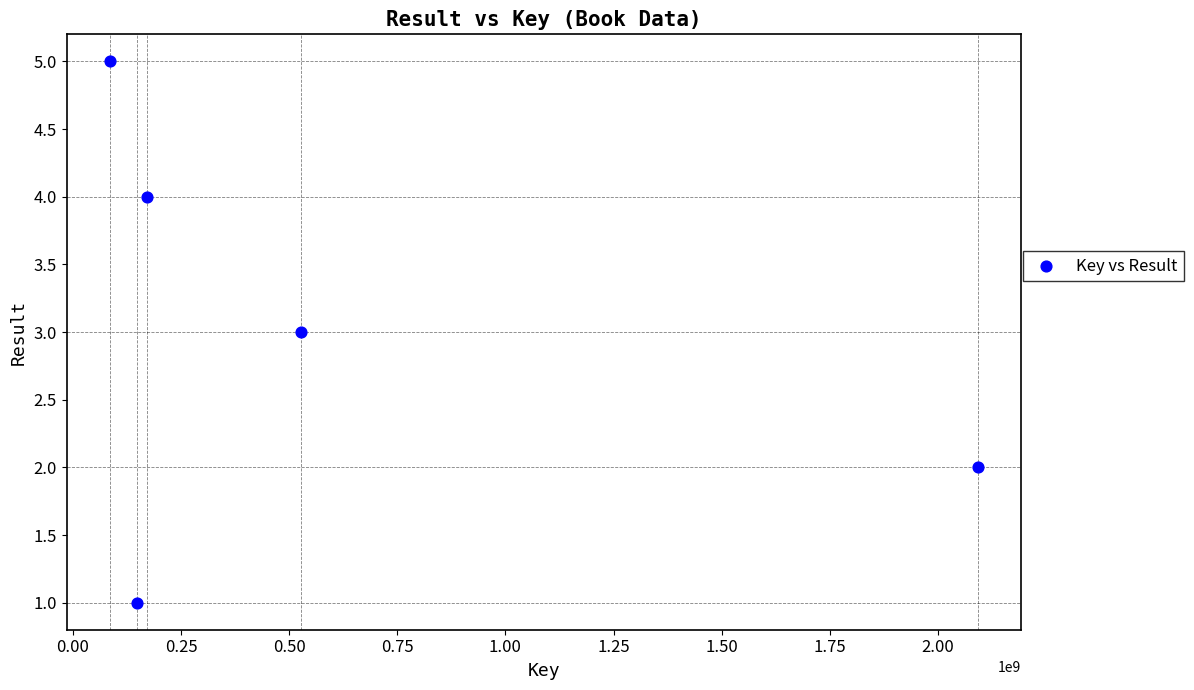

What is the average Y value?

3